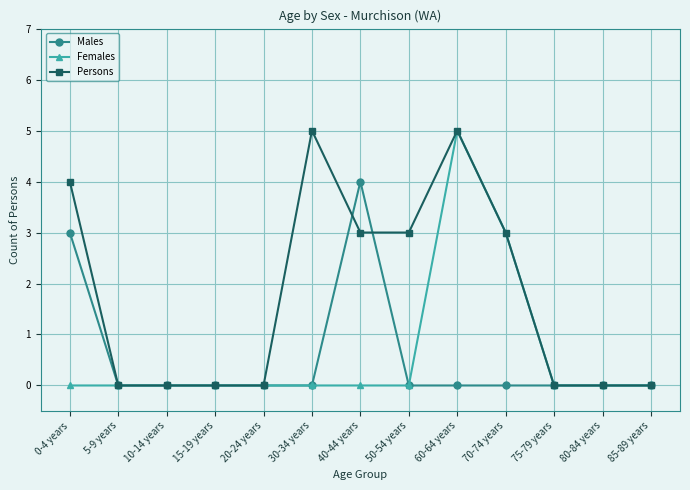

Which category has the highest value in the Males series?

40-44 years